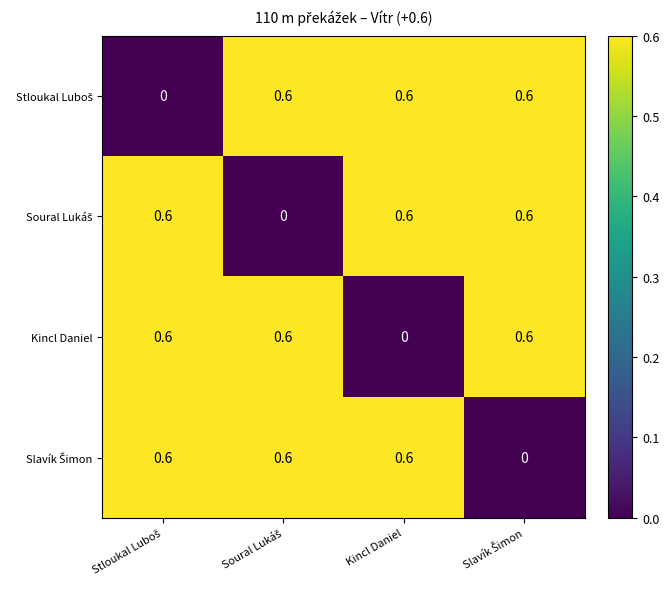

At how many categories does at least one series exceed 0?

4